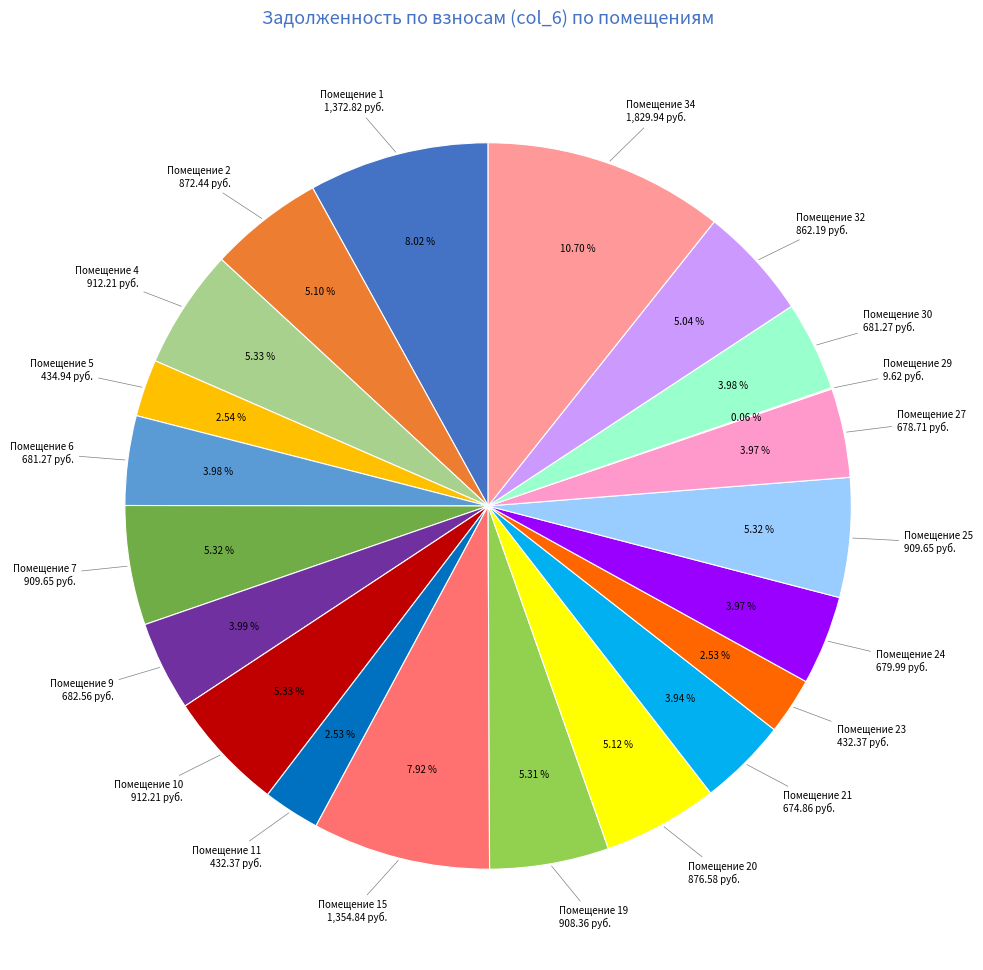

Is there a majority slice in this chart?

No